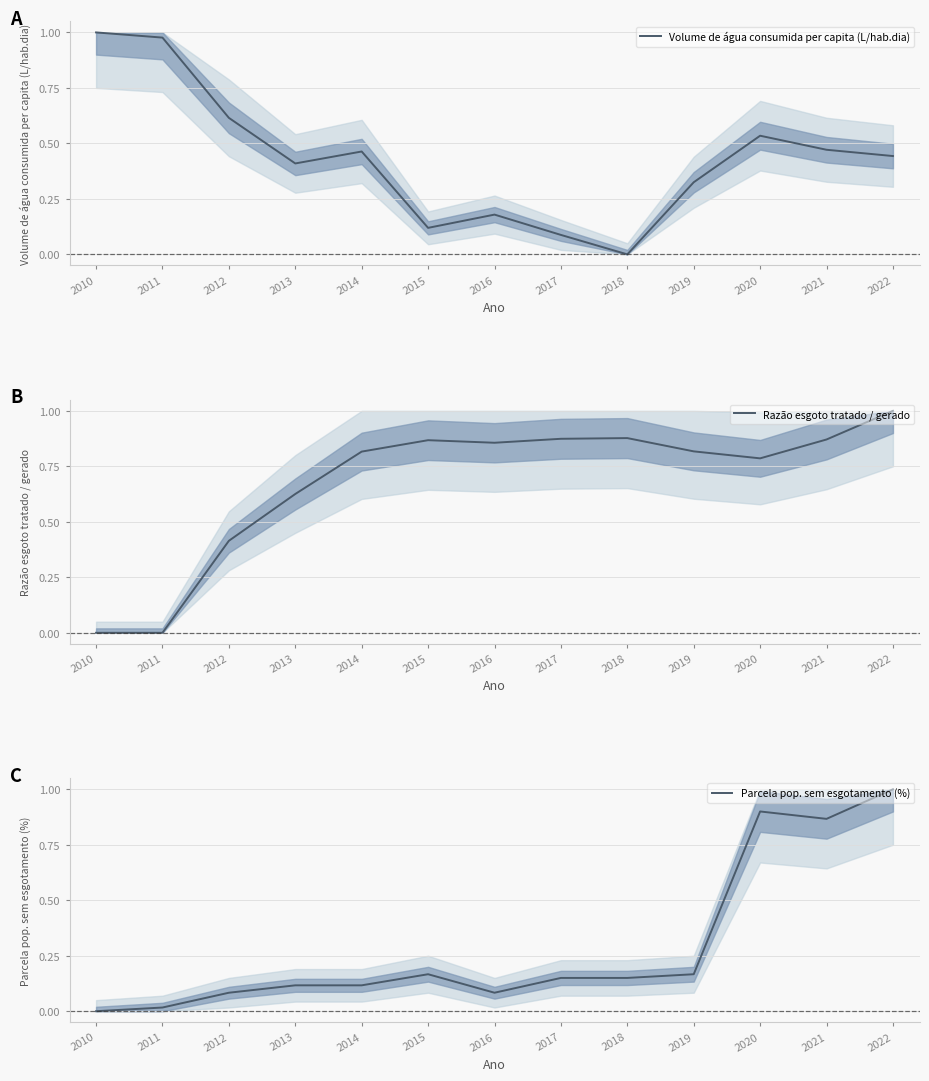

List the series in order of their peak value, highest first.

Volume de água consumida per capita (L/hab.dia), Razão esgoto tratado / gerado, Parcela pop. sem esgotamento (%)